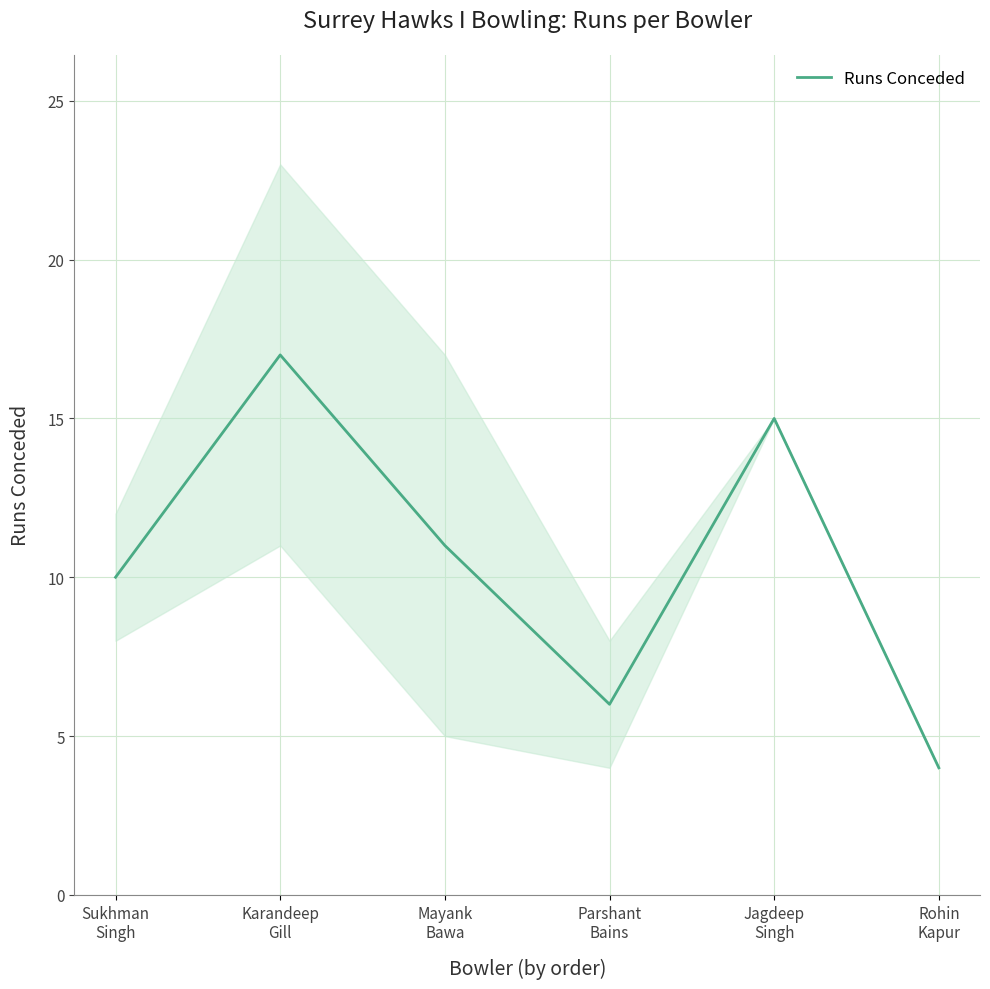

Where is the data nearest to the value 10?

Sukhman
Singh